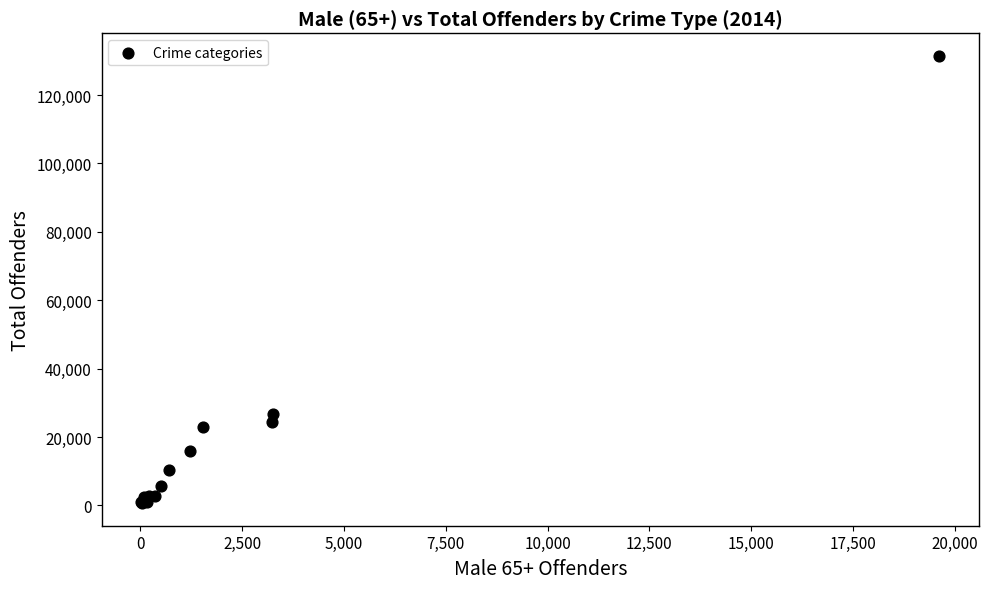

What Y value in the scatter plot is closest to 66044?

26851